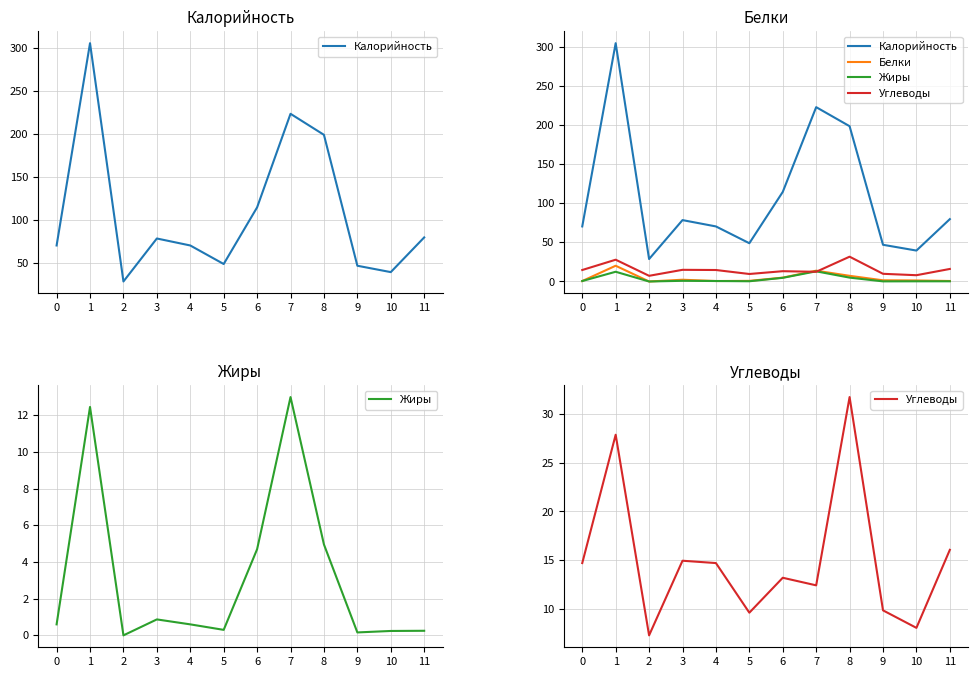

Does the chart display data point markers on the line(s)?

No